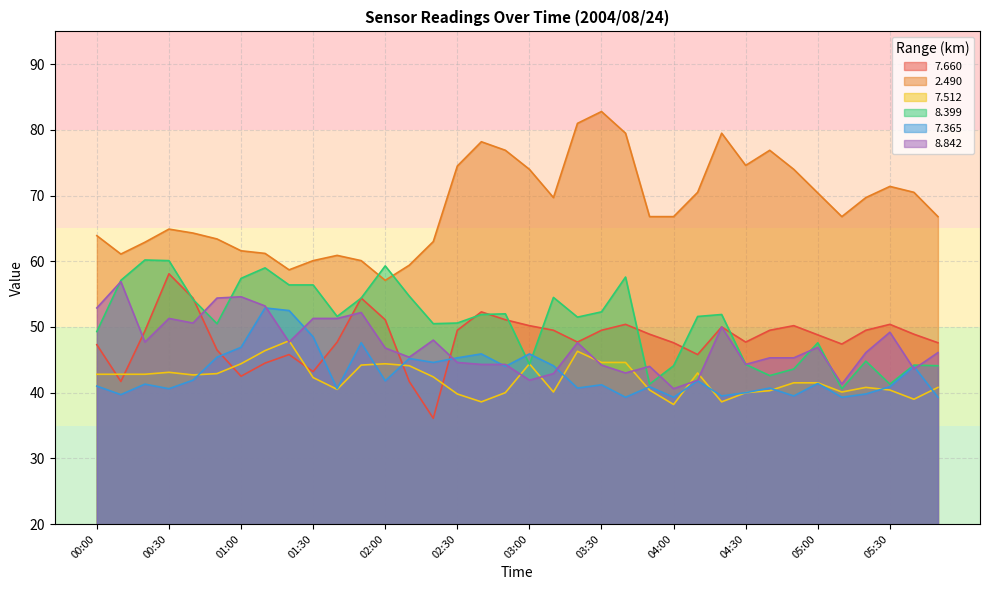

Reading right to left, extract all data points from this chart.

  7.660: 05:50=47.6	05:40=48.9	05:30=50.4	05:20=49.5	05:10=47.4	05:00=48.8	04:50=50.2	04:40=49.5	04:30=47.7	04:20=50.0	04:10=45.8	04:00=47.6	03:50=48.9	03:40=50.4	03:30=49.5	03:20=47.7	03:10=49.5	03:00=50.2	02:50=51.1	02:40=52.3	02:30=49.5	02:20=36.1	02:10=41.7	02:00=51.1	01:50=54.4	01:40=47.7	01:30=43.2	01:20=45.8	01:10=44.5	01:00=42.5	00:50=46.5	00:40=54.4	00:30=58.1	00:20=49.4	00:10=41.7	00:00=47.3
  2.490: 05:50=66.8	05:40=70.5	05:30=71.4	05:20=69.7	05:10=66.8	05:00=70.4	04:50=74.0	04:40=76.9	04:30=74.6	04:20=79.5	04:10=70.5	04:00=66.8	03:50=66.8	03:40=79.5	03:30=82.8	03:20=81.0	03:10=69.7	03:00=74.0	02:50=76.9	02:40=78.2	02:30=74.5	02:20=63.0	02:10=59.4	02:00=57.1	01:50=60.1	01:40=60.9	01:30=60.1	01:20=58.7	01:10=61.2	01:00=61.6	00:50=63.4	00:40=64.3	00:30=64.9	00:20=62.9	00:10=61.1	00:00=63.9
  7.512: 05:50=40.8	05:40=39.0	05:30=40.4	05:20=40.8	05:10=40.1	05:00=41.5	04:50=41.5	04:40=40.3	04:30=40.0	04:20=38.6	04:10=43.0	04:00=38.2	03:50=40.4	03:40=44.6	03:30=44.6	03:20=46.3	03:10=40.1	03:00=44.4	02:50=40.0	02:40=38.6	02:30=39.8	02:20=42.4	02:10=44.1	02:00=44.4	01:50=44.2	01:40=40.5	01:30=42.3	01:20=47.9	01:10=46.4	01:00=44.4	00:50=42.9	00:40=42.7	00:30=43.1	00:20=42.8	00:10=42.8	00:00=42.8
  8.399: 05:50=44.1	05:40=44.2	05:30=41.3	05:20=44.8	05:10=40.6	05:00=47.6	04:50=43.6	04:40=42.6	04:30=44.3	04:20=51.9	04:10=51.6	04:00=44.1	03:50=41.3	03:40=57.6	03:30=52.3	03:20=51.5	03:10=54.5	03:00=44.3	02:50=52.0	02:40=51.9	02:30=50.6	02:20=50.5	02:10=54.7	02:00=59.3	01:50=54.4	01:40=51.6	01:30=56.4	01:20=56.4	01:10=59.0	01:00=57.4	00:50=50.5	00:40=54.2	00:30=60.1	00:20=60.2	00:10=57.1	00:00=49.3
  7.365: 05:50=39.3	05:40=44.0	05:30=40.9	05:20=39.8	05:10=39.3	05:00=41.4	04:50=39.5	04:40=40.7	04:30=40.0	04:20=39.5	04:10=41.8	04:00=39.3	03:50=40.9	03:40=39.3	03:30=41.2	03:20=40.7	03:10=44.1	03:00=45.9	02:50=44.0	02:40=45.9	02:30=45.3	02:20=44.6	02:10=45.2	02:00=41.8	01:50=47.6	01:40=40.6	01:30=48.5	01:20=52.5	01:10=52.9	01:00=46.9	00:50=45.4	00:40=41.9	00:30=40.6	00:20=41.3	00:10=39.7	00:00=41.0
  8.842: 05:50=46.1	05:40=43.6	05:30=49.2	05:20=46.1	05:10=41.3	05:00=46.9	04:50=45.3	04:40=45.3	04:30=44.3	04:20=50.0	04:10=41.9	04:00=40.6	03:50=44.0	03:40=43.0	03:30=44.2	03:20=47.6	03:10=42.9	03:00=41.9	02:50=44.3	02:40=44.3	02:30=44.6	02:20=48.0	02:10=45.4	02:00=46.8	01:50=52.2	01:40=51.3	01:30=51.3	01:20=47.7	01:10=53.2	01:00=54.6	00:50=54.4	00:40=50.6	00:30=51.3	00:20=47.7	00:10=56.9	00:00=52.9